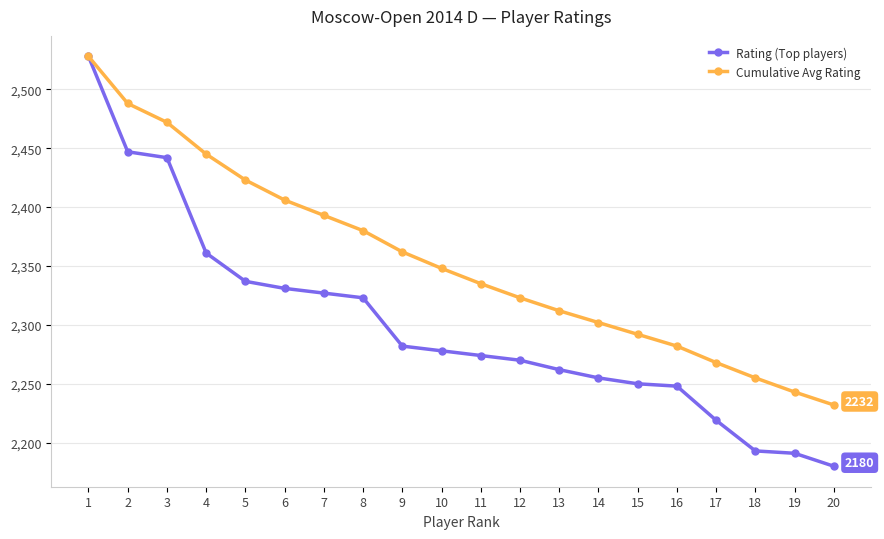

The value of Cumulative Avg Rating at 2 is 3537. True or false?

False